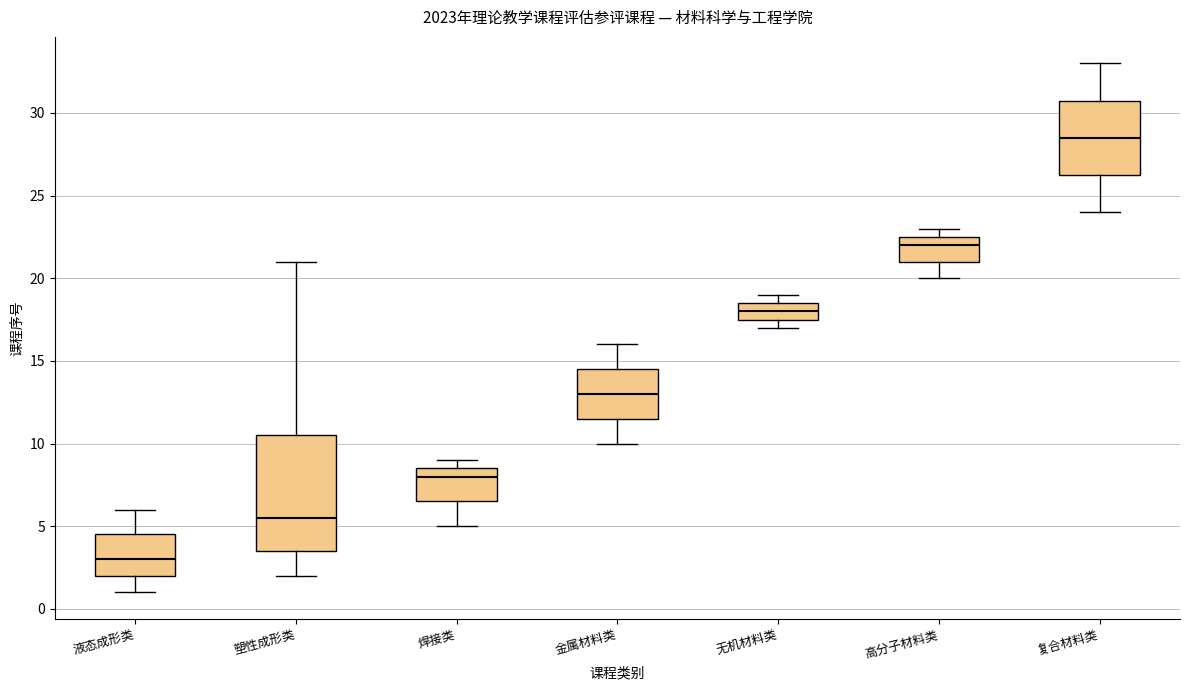

Comparing the boxes themselves (not the whiskers), which one is the tallest?

塑性成形类